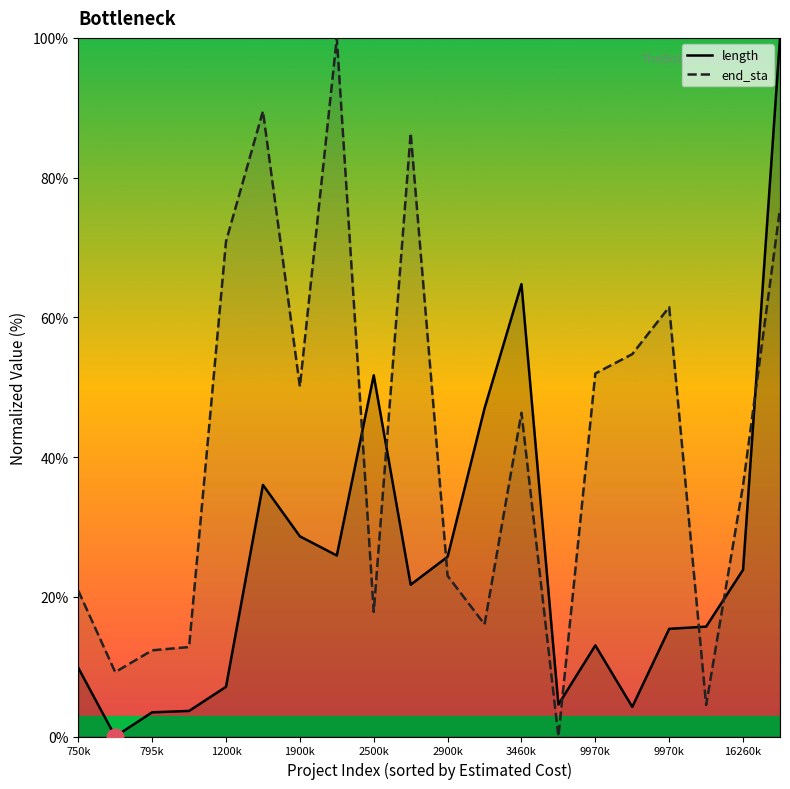

The length series shows 47.0 at 11. True or false?

True